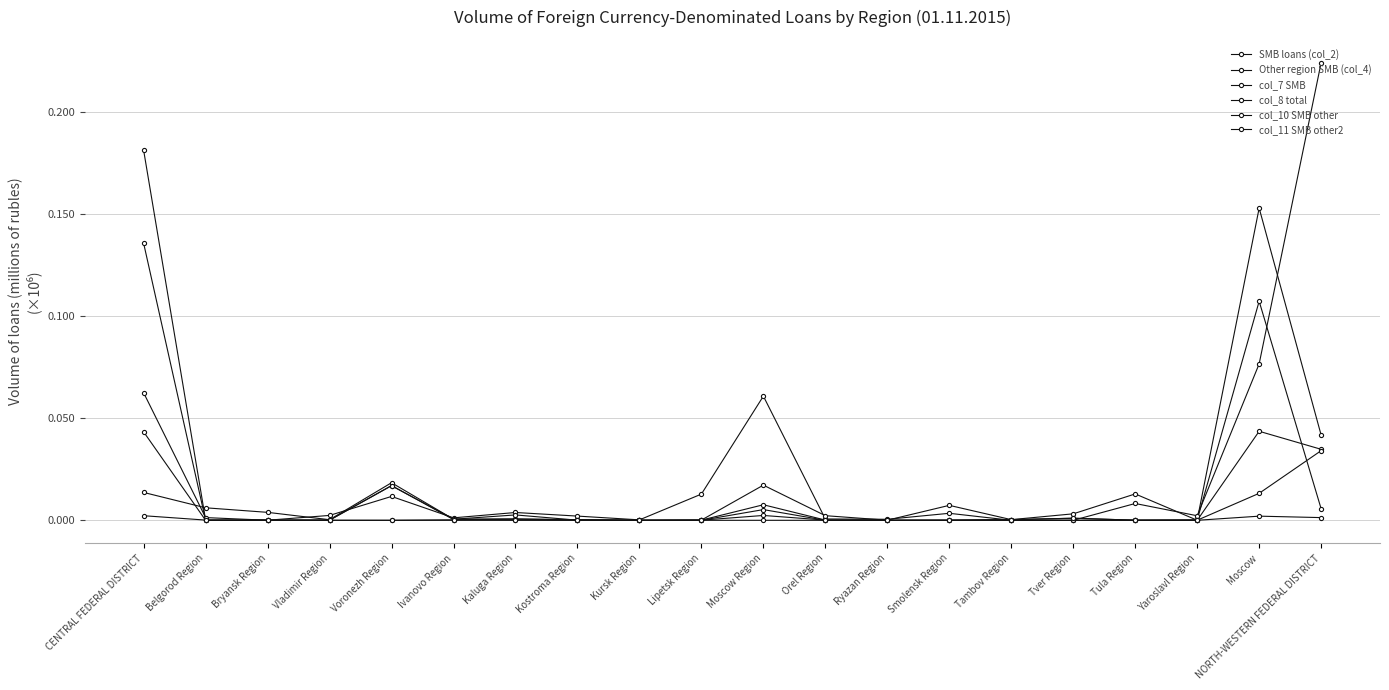

Is this an area chart (filled region under the line)?

No